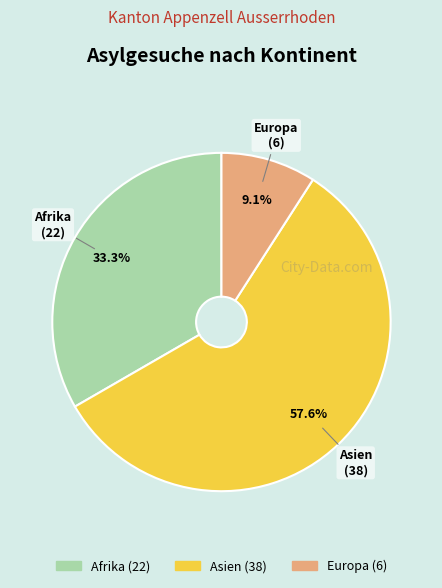

Does any single category account for the majority?

Yes